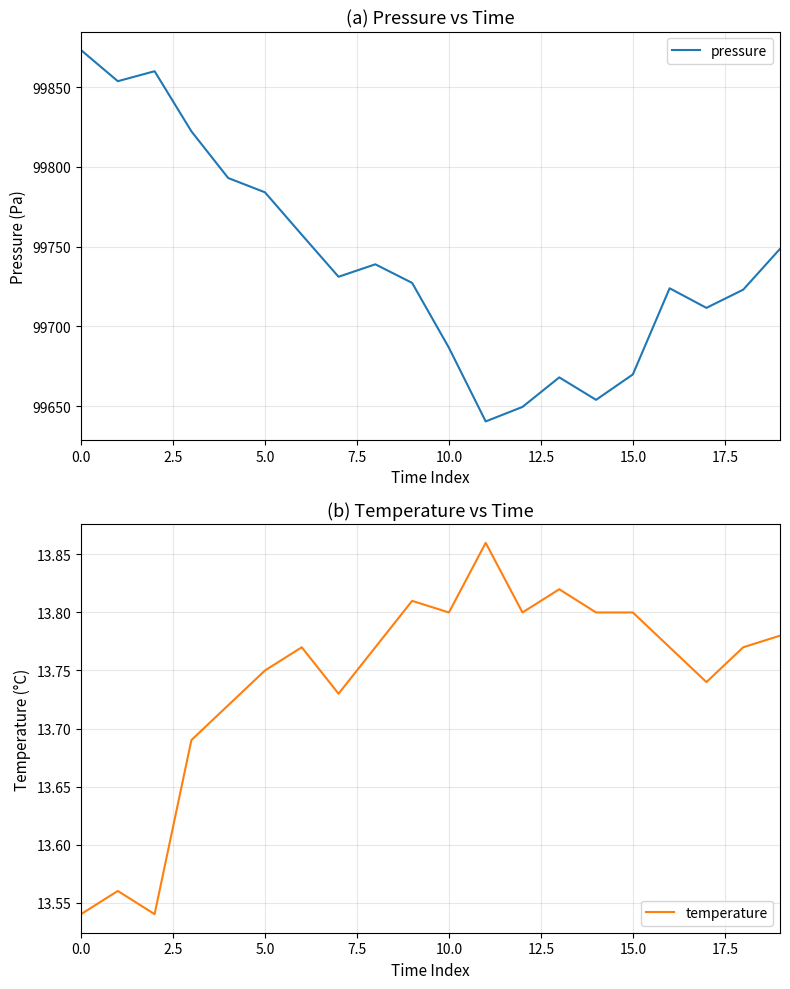

What position from the left is 17.5?

8